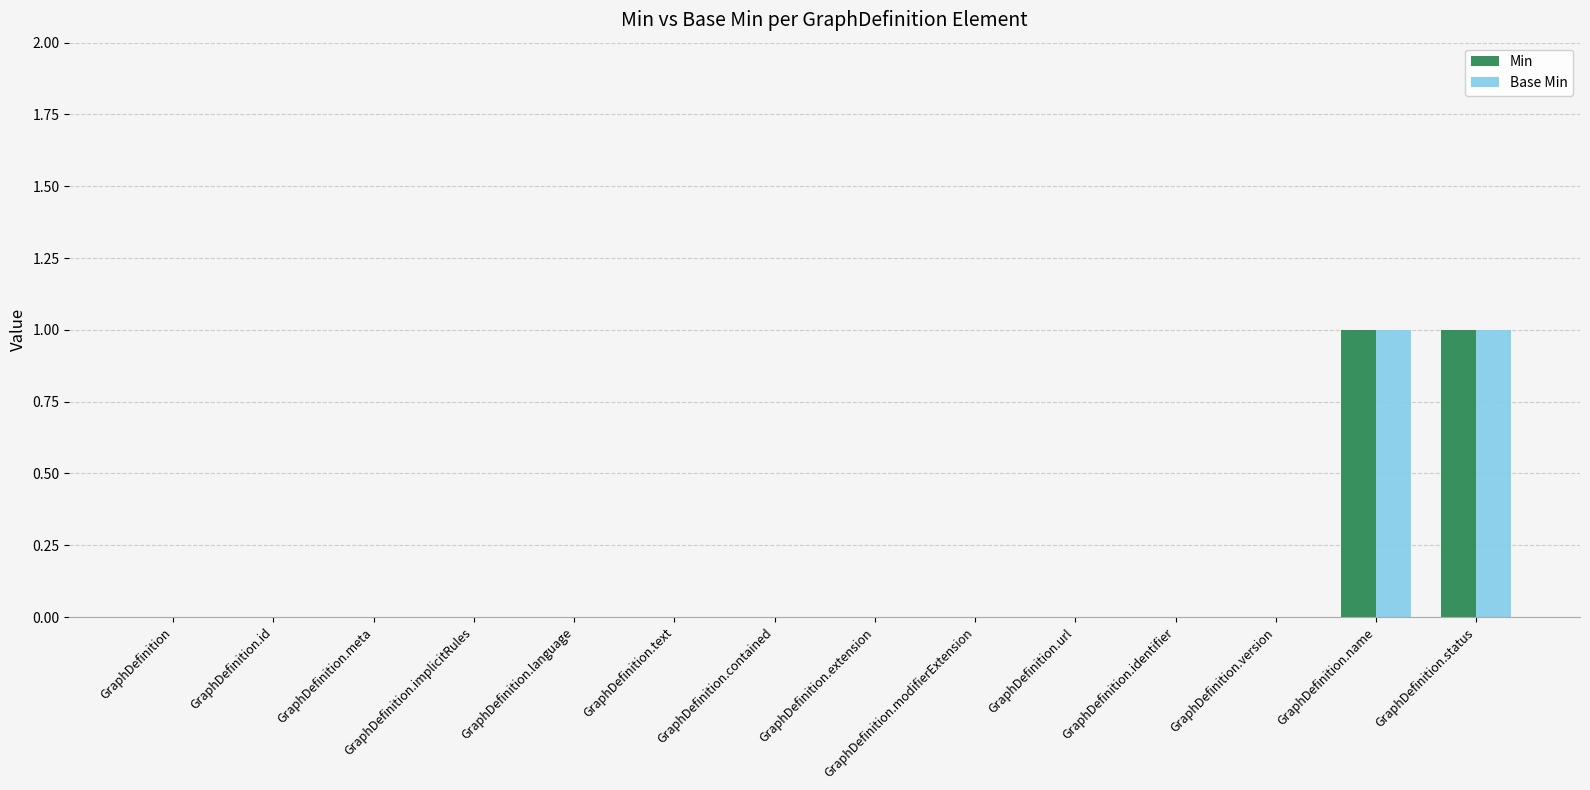

The Base Min series shows -1 at GraphDefinition.text. True or false?

False